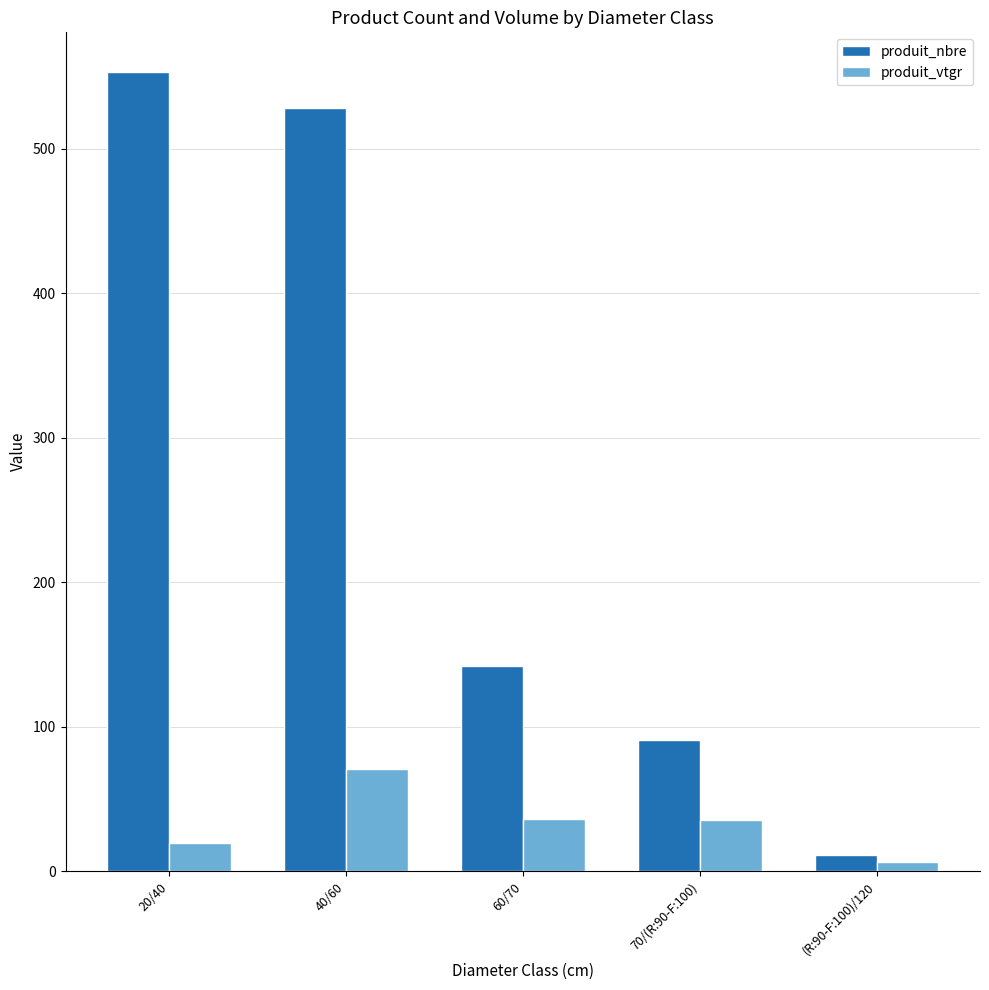

Which series has the widest spread of values?

produit_nbre